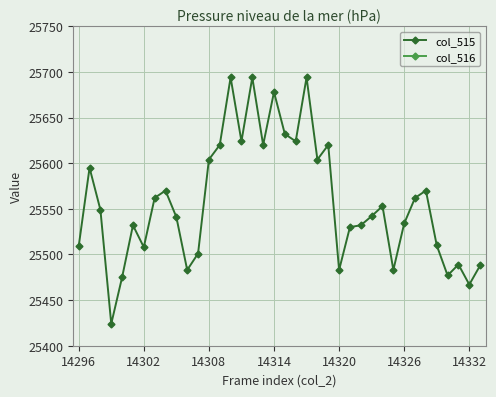

What position from the right is 16?

22